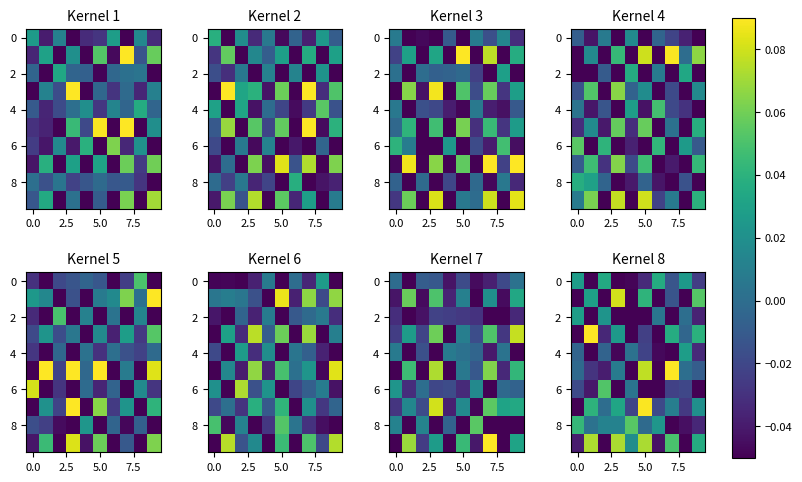

What is the smallest value displayed?

-0.1